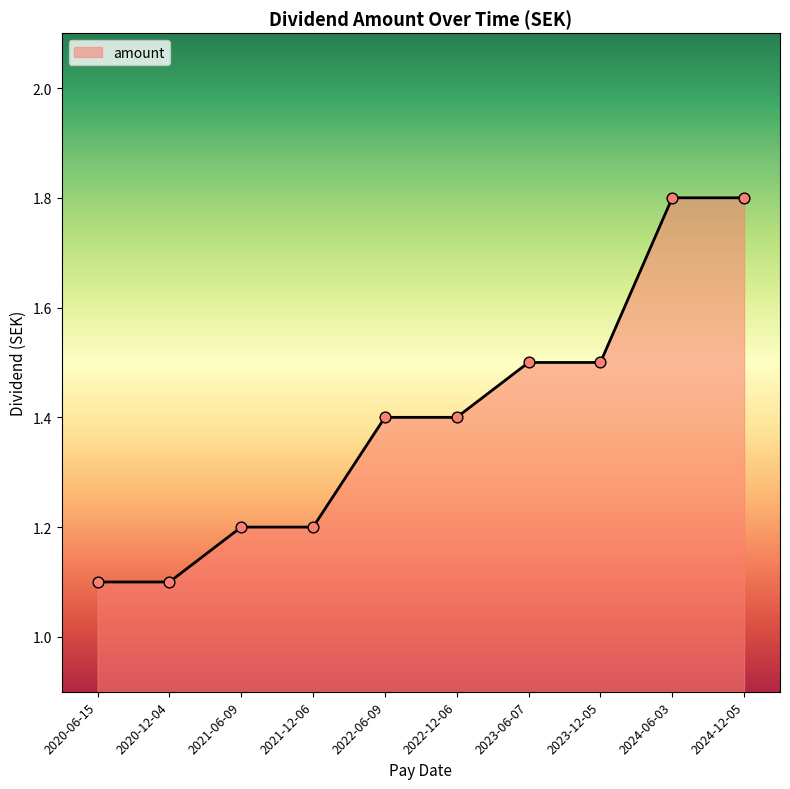

Which has a higher value, 2021-06-09 or 2024-12-05?

2024-12-05